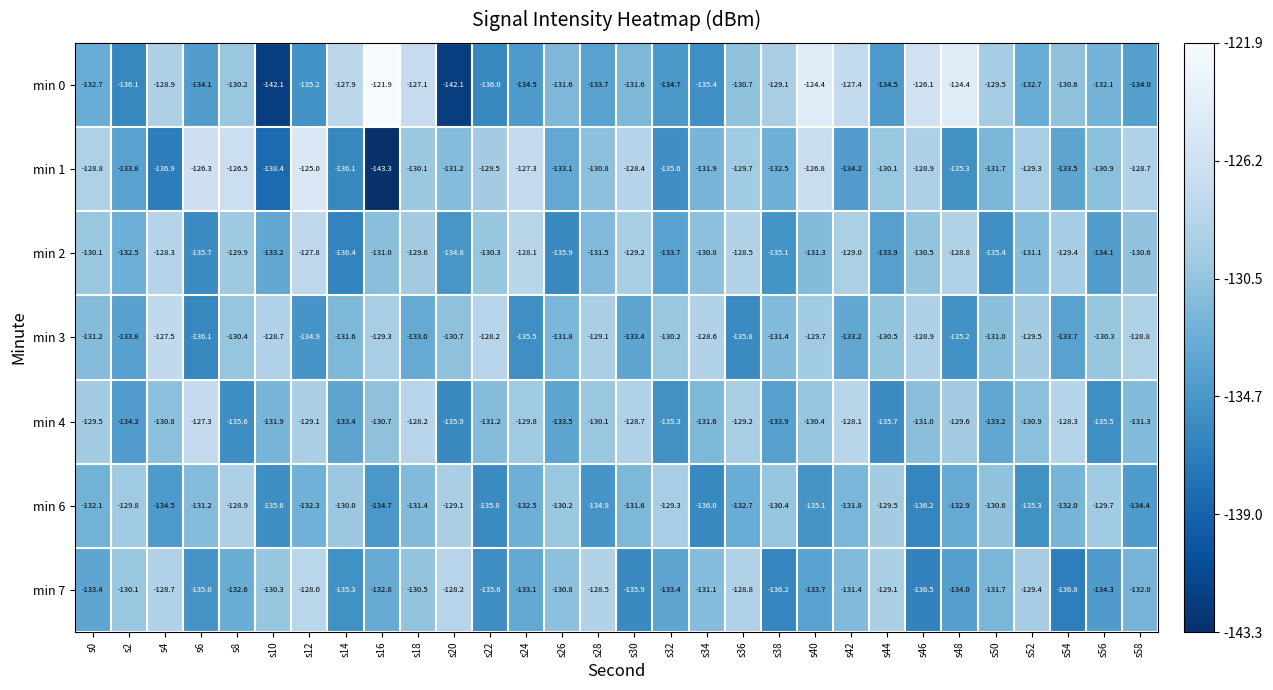

Count the number of categories in the chart.

30